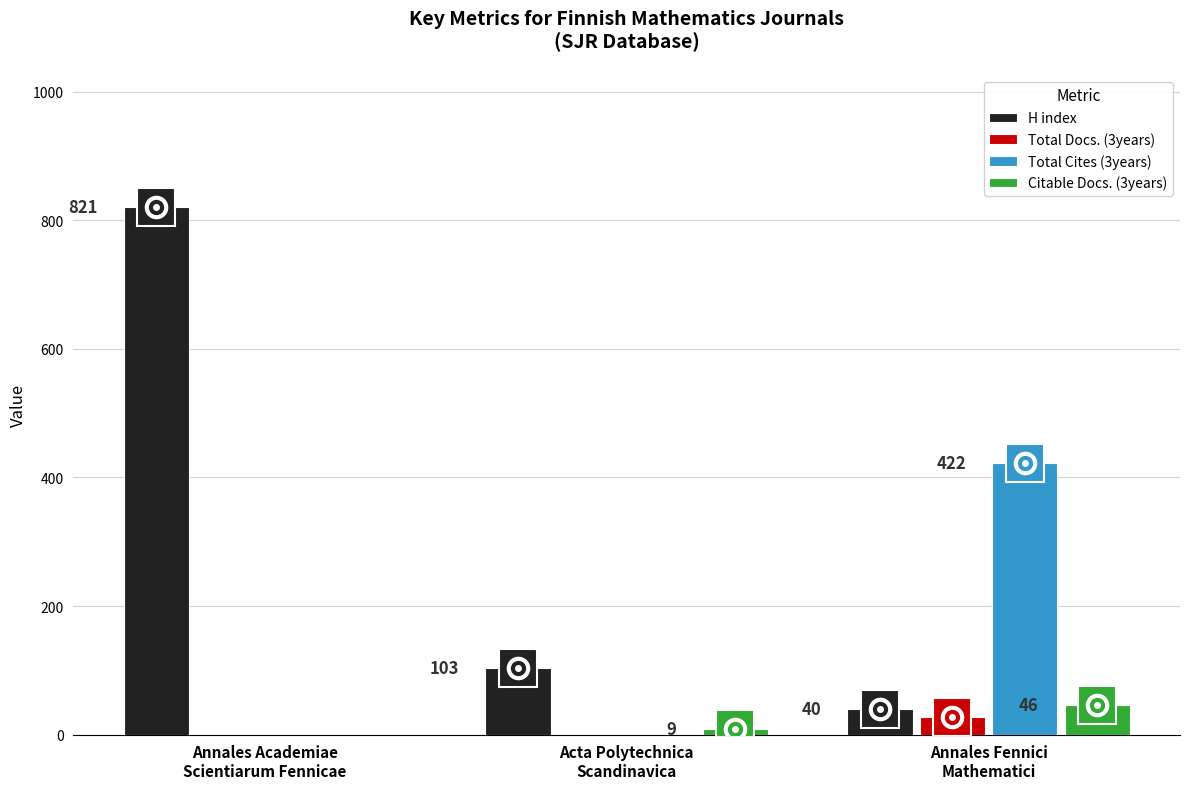

Reading left to right, what are all the values shown in this chart?

H index: Annales Academiae
Scientiarum Fennicae=821	Acta Polytechnica
Scandinavica=103	Annales Fennici
Mathematici=40
Total Docs. (3years): Annales Academiae
Scientiarum Fennicae=0	Acta Polytechnica
Scandinavica=0	Annales Fennici
Mathematici=27
Total Cites (3years): Annales Academiae
Scientiarum Fennicae=0	Acta Polytechnica
Scandinavica=0	Annales Fennici
Mathematici=422
Citable Docs. (3years): Annales Academiae
Scientiarum Fennicae=0	Acta Polytechnica
Scandinavica=9	Annales Fennici
Mathematici=46